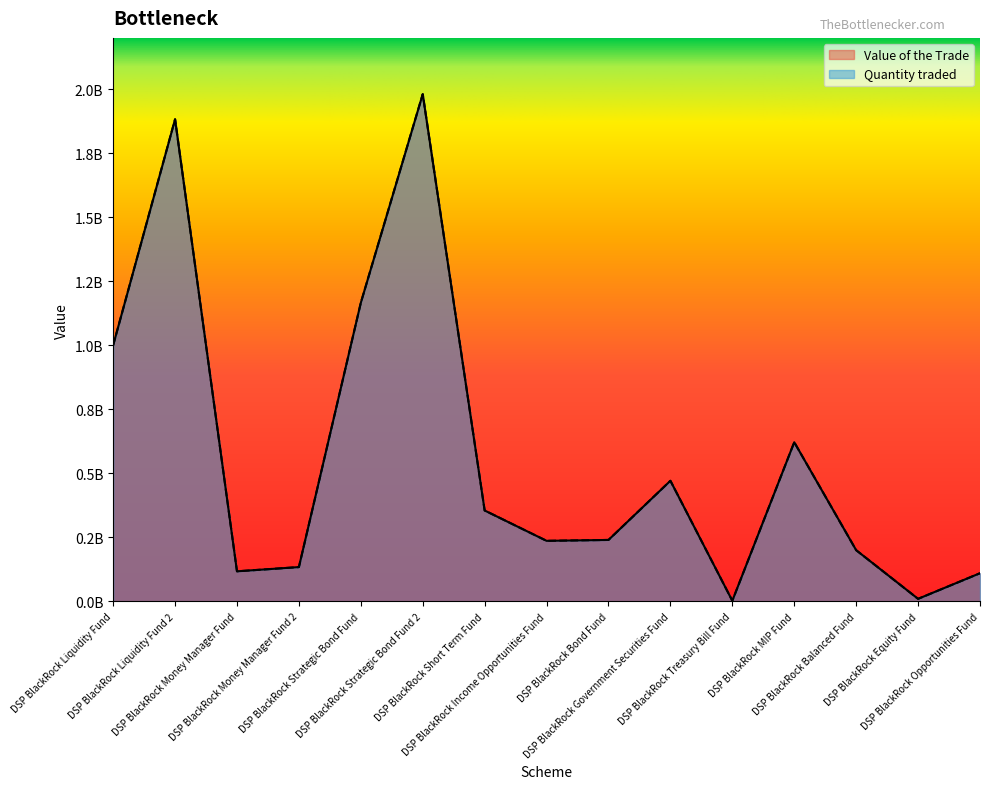

True or false: Value of the Trade and Quantity traded intersect in this chart.

False